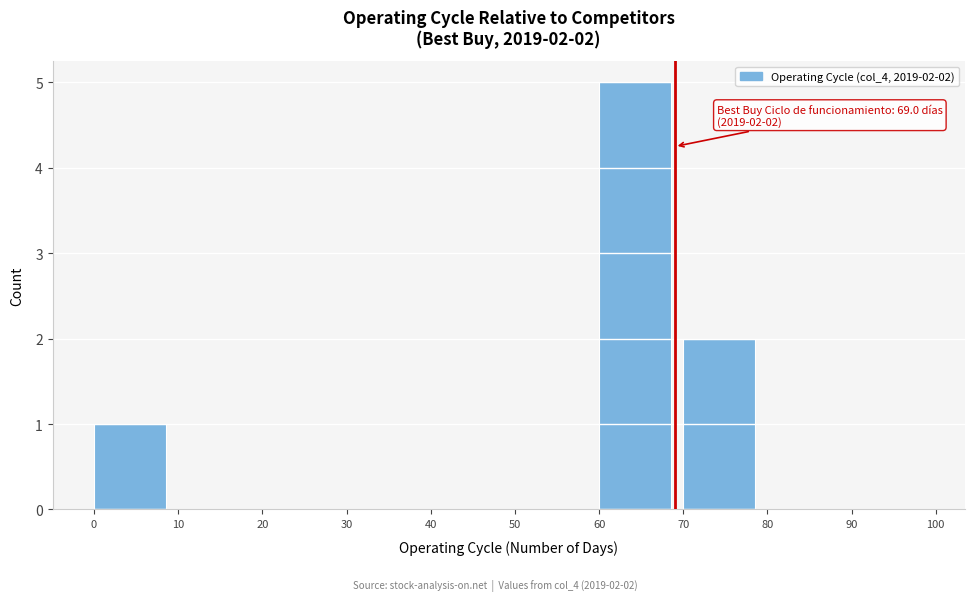

Over which range of the x-axis is the bar tallest?

60 to 70